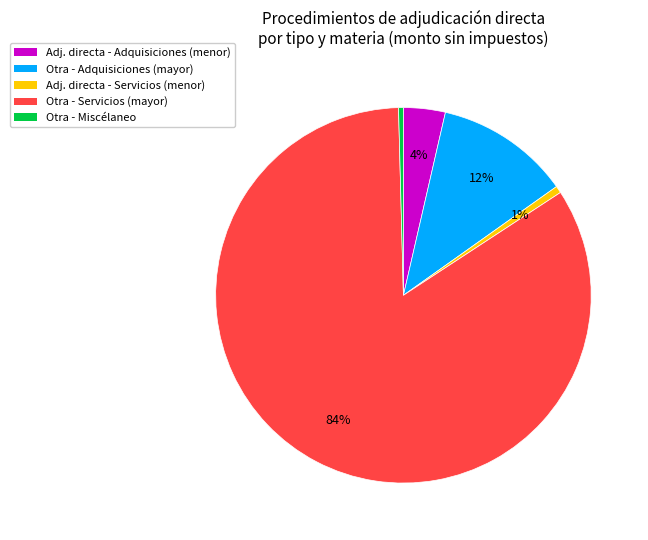

To the nearest percent, what is the difference between the largest and smallest slice percentages?

83%